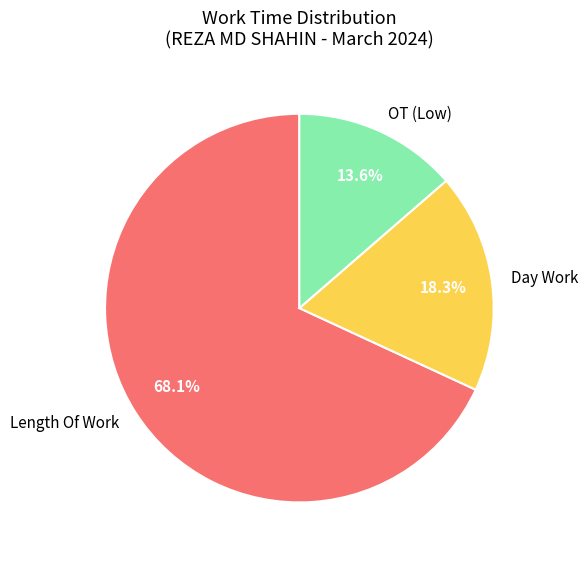

To the nearest percent, what percentage of the pie is Length Of Work?

68%